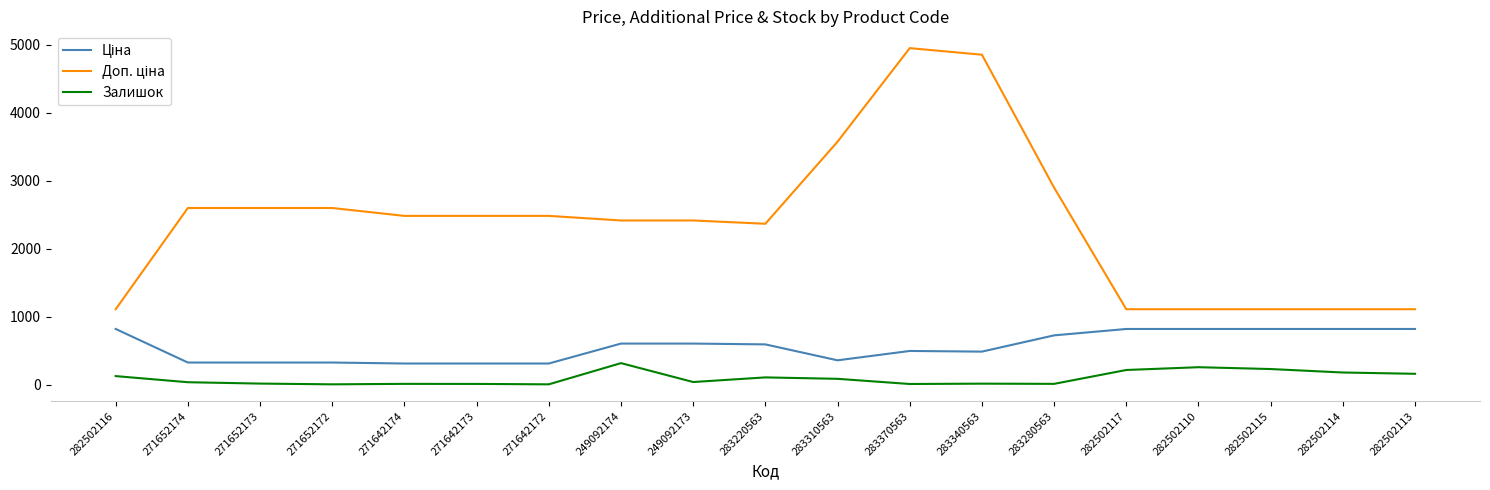

What is the total value across all series at 282502110?

2183.7